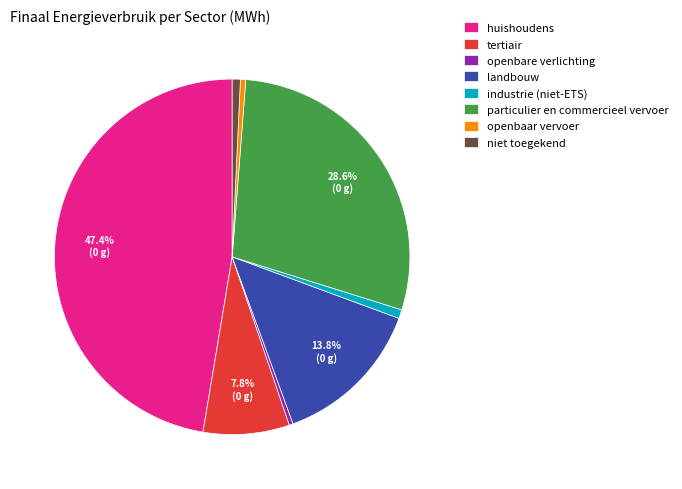

Does landbouw represent more than half of the total?

No